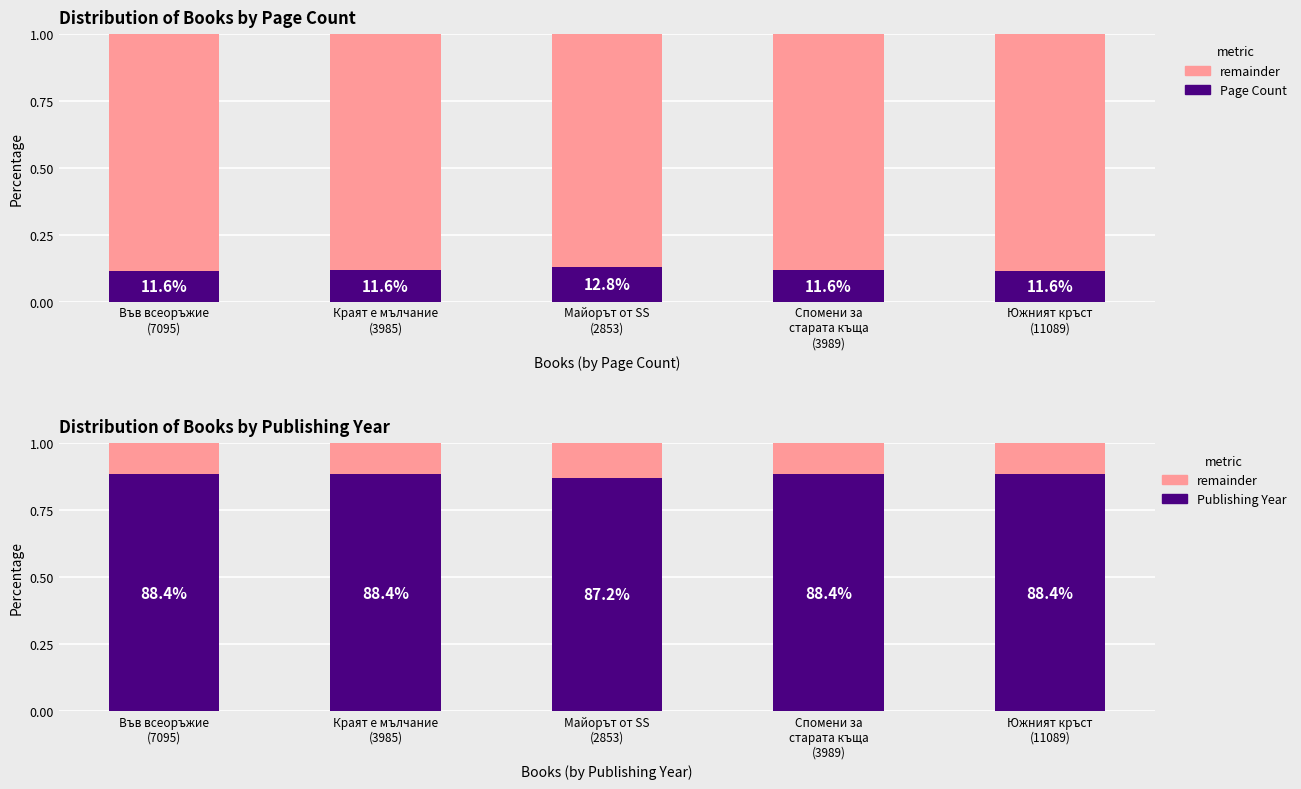

What is the total value across all series at Спомени за
старата къща
(3989)?

1.1